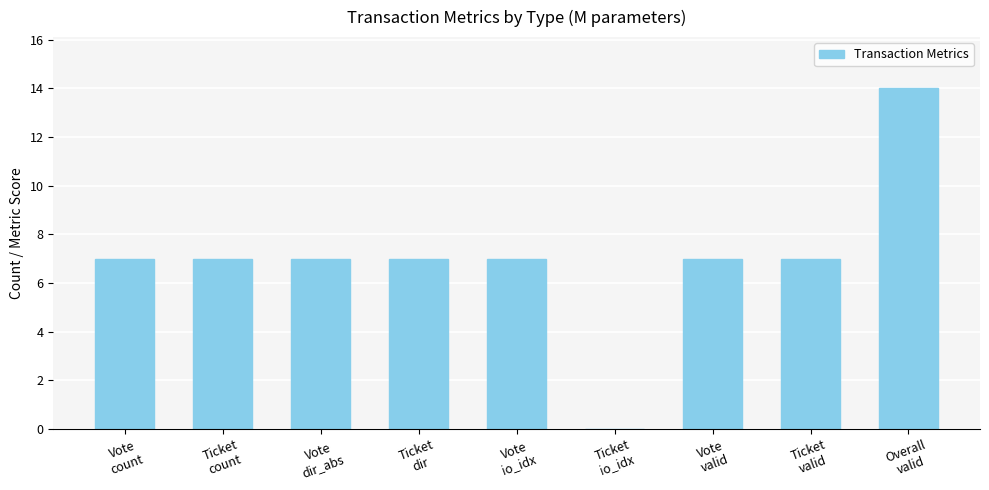

Reading left to right, extract all data points from this chart.

Vote
count=7	Ticket
count=7	Vote
dir_abs=7	Ticket
dir=7	Vote
io_idx=7	Ticket
io_idx=0	Vote
valid=7	Ticket
valid=7	Overall
valid=14